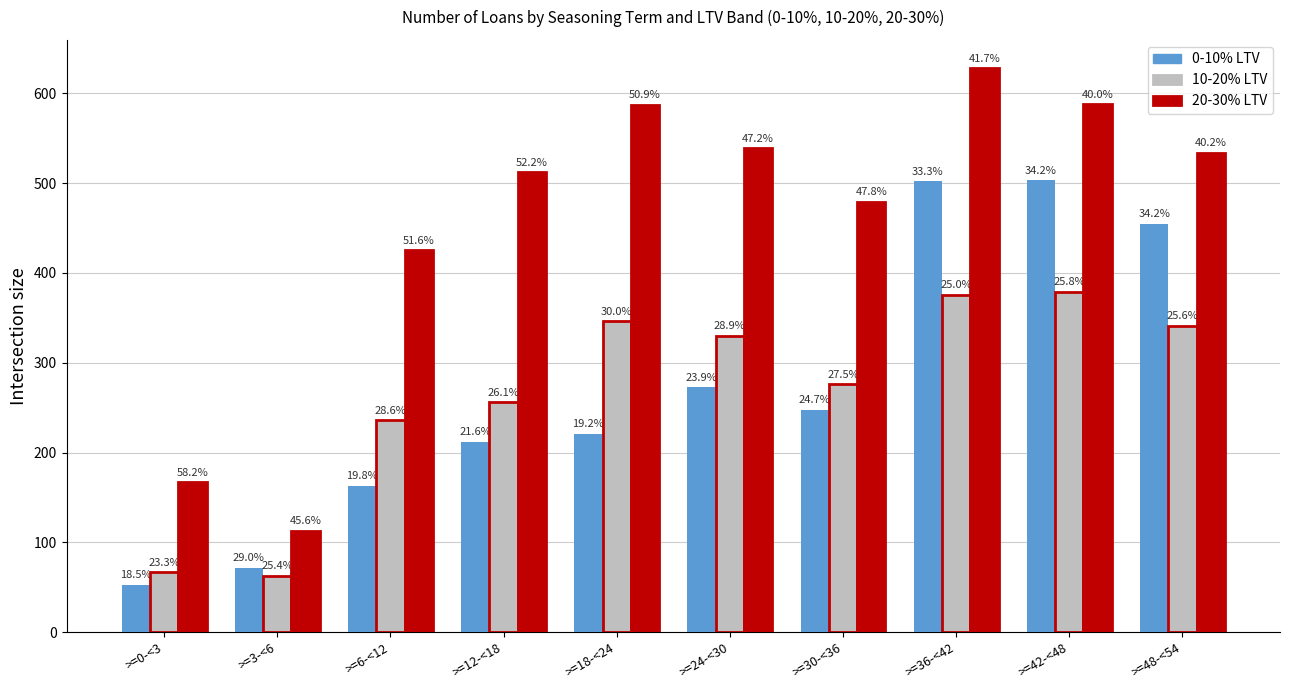

Are the bars grouped side by side (vs. stacked)?

Yes